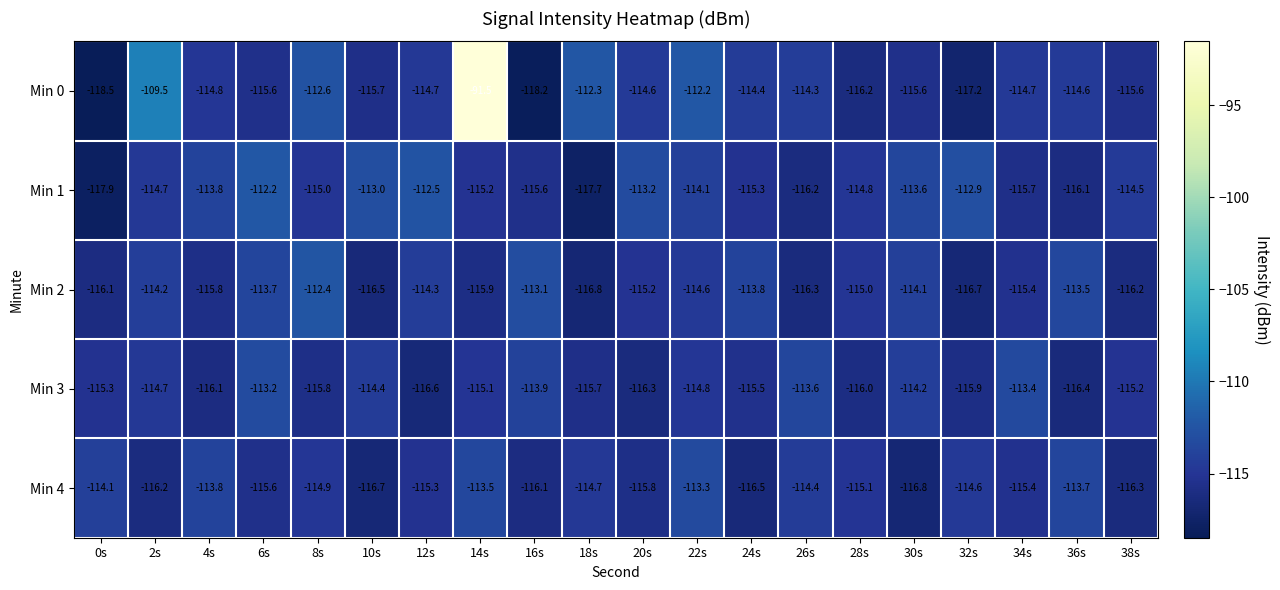

What is the difference between the maximum and minimum values in the Min 2 series?

4.4